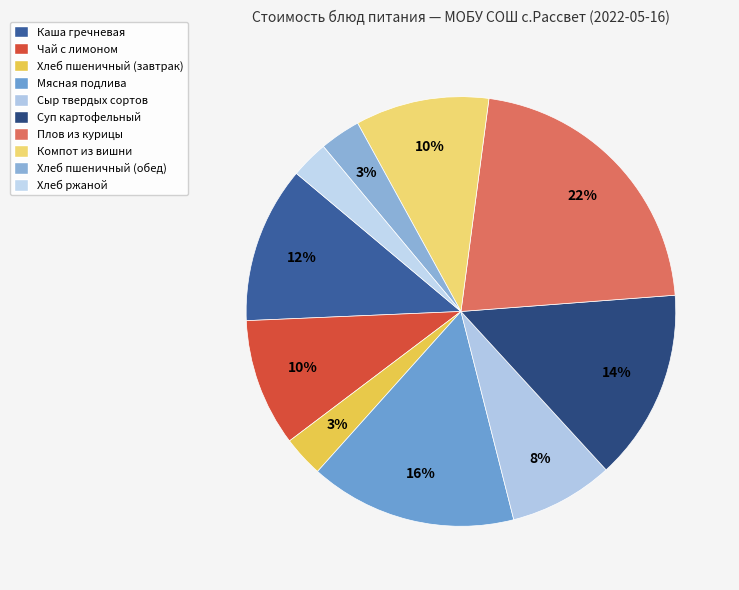

Which slice is the largest?

Плов из курицы